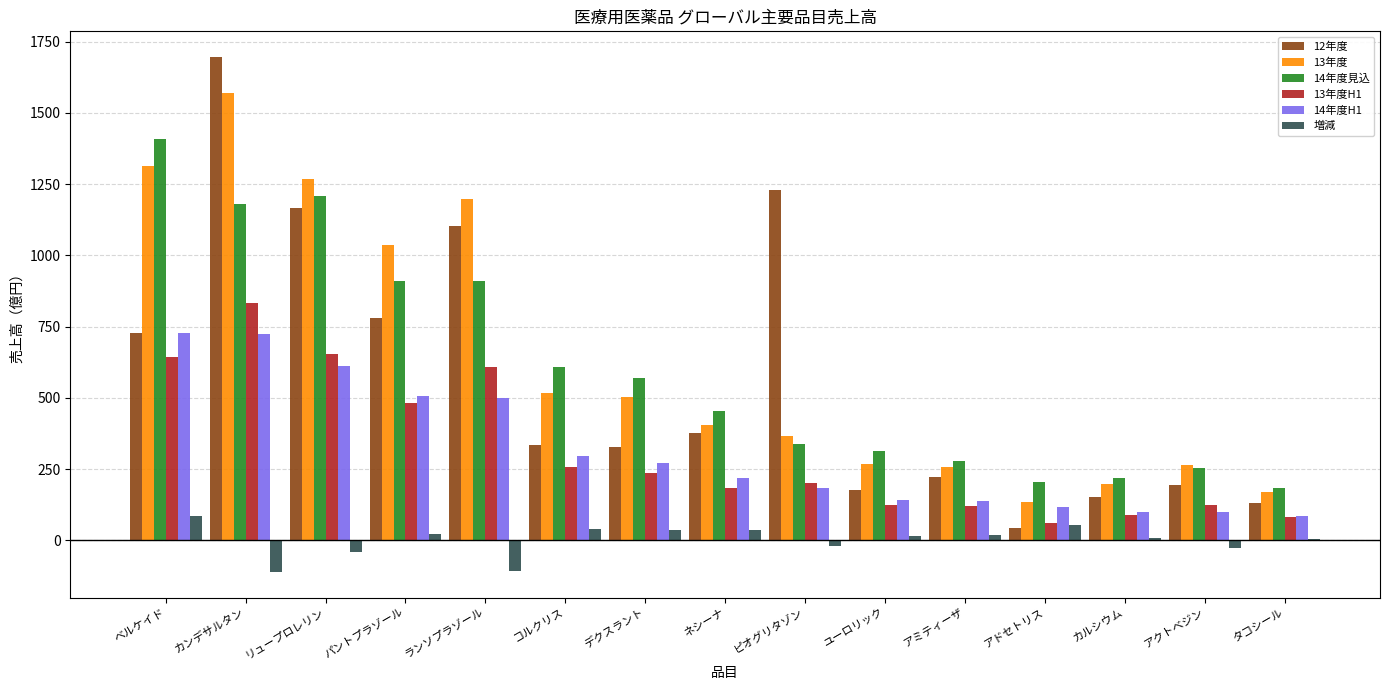

How many data points in 増減 are above 16?

7